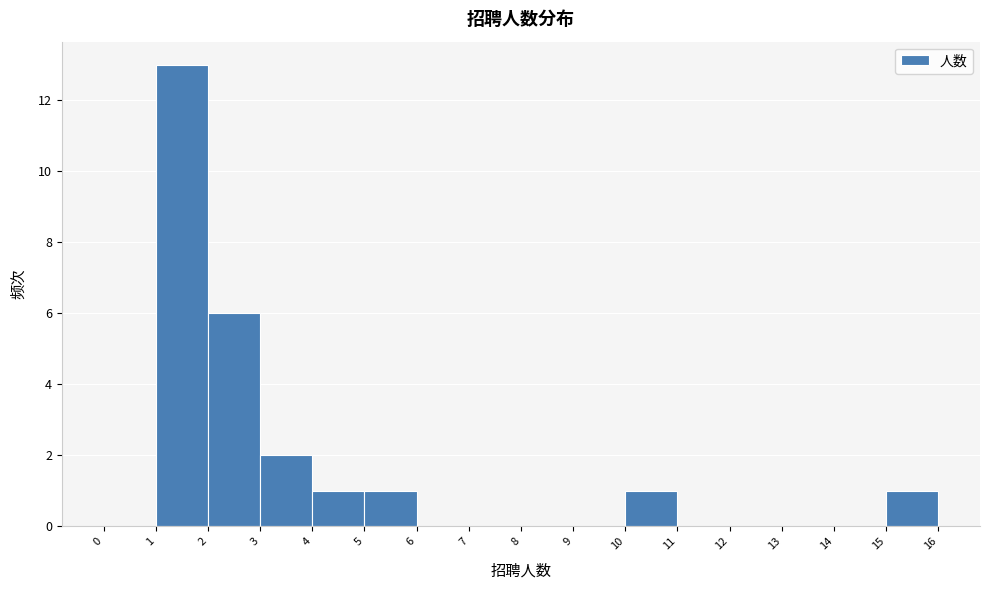

Which range on the x-axis has the tallest bar?

1 to 2